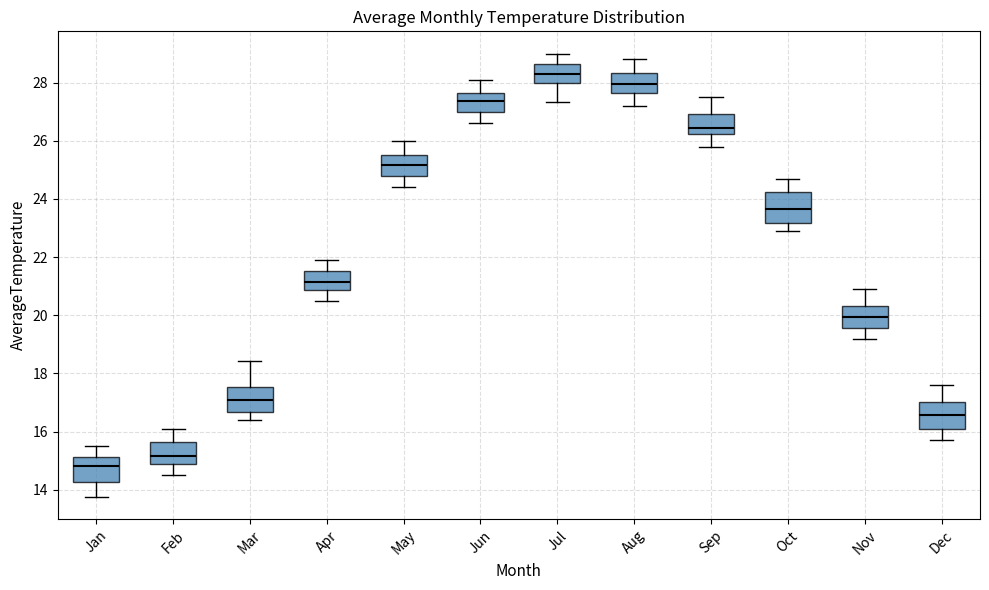

Where is the lower edge of the box for Apr on the y-axis? The values are not printed on the chart, so give them approximately, as read against the axis.

20.8